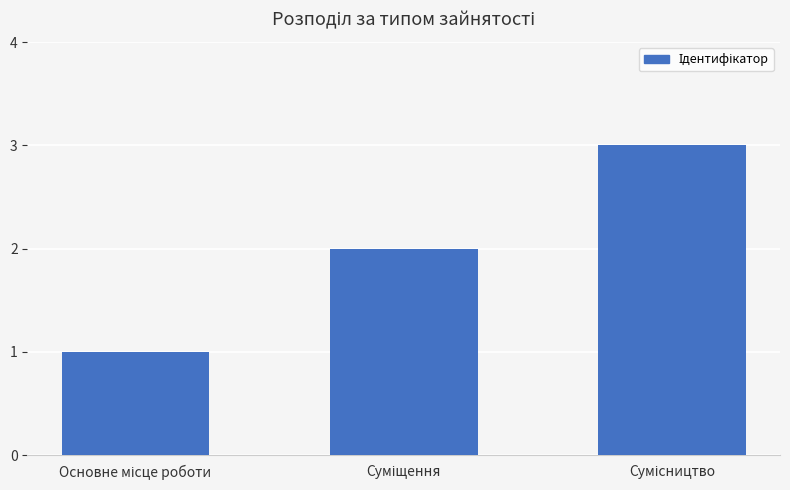

Count the values in the range 1 to 3.

3